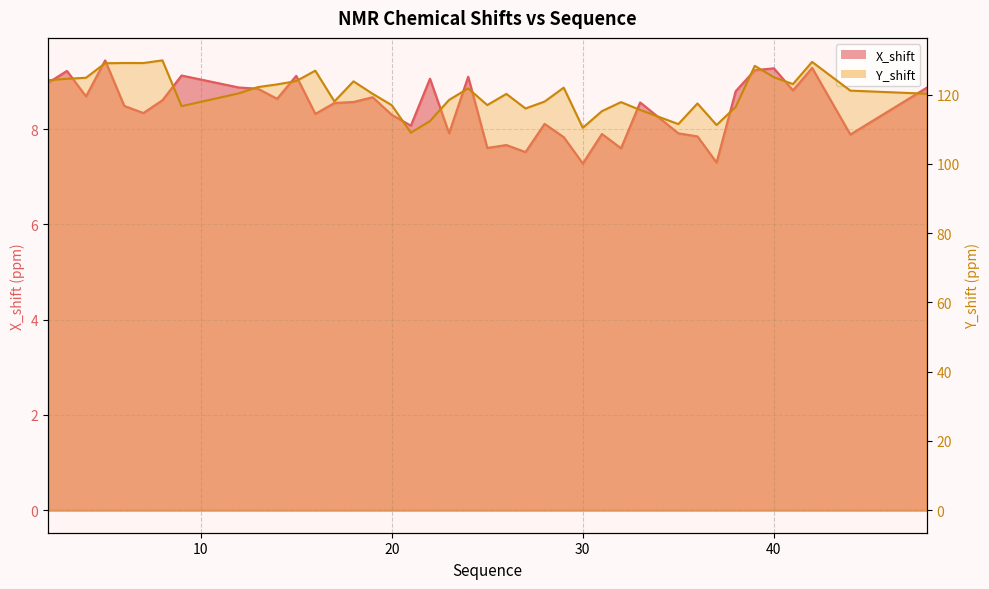

What is the difference between the X_shift values at 16 and 37?

1.0